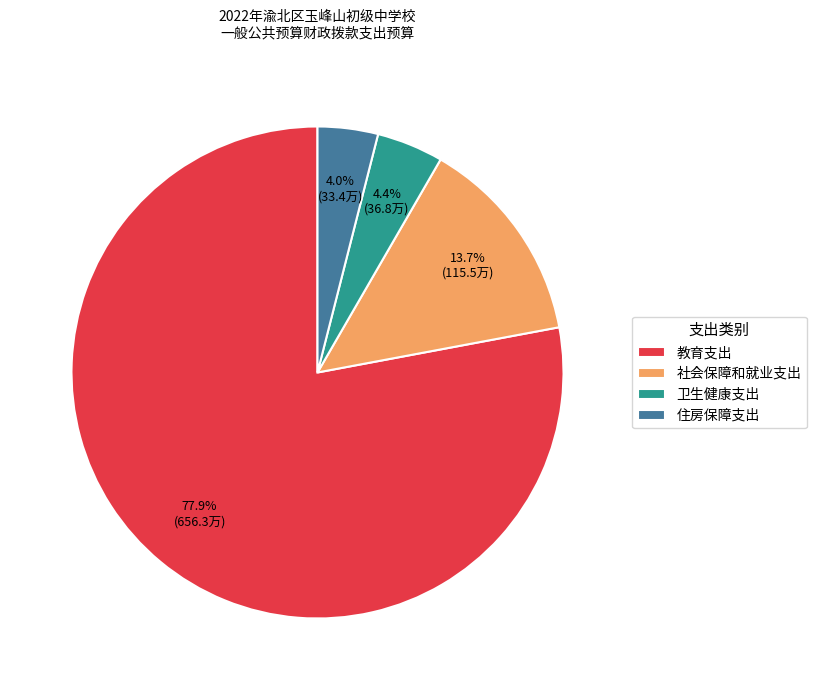

The 住房保障支出 slice represents 17% of the pie. True or false?

False